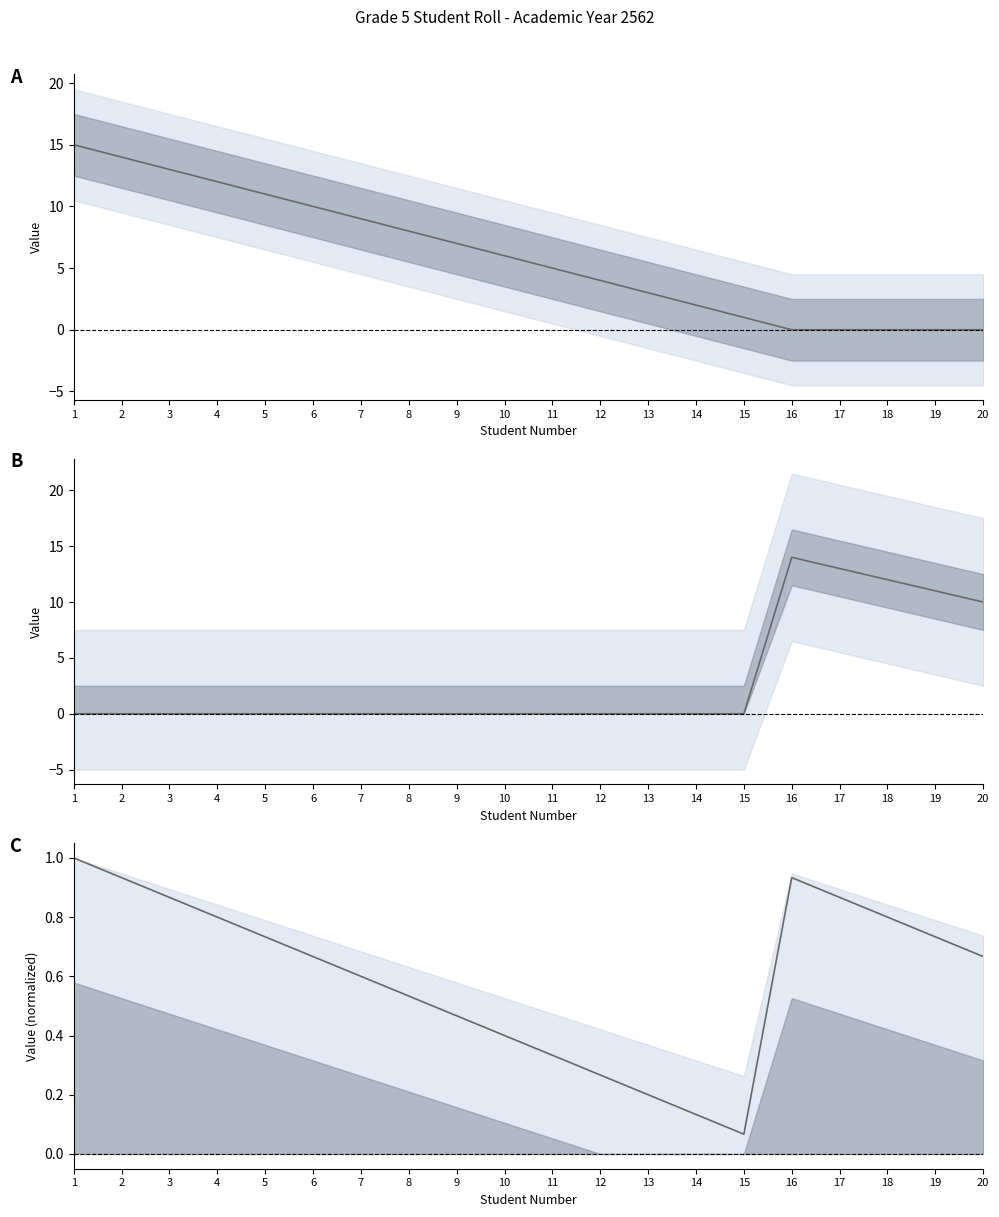

Reading left to right, transcribe all the data shown in this chart.

Male count: 1=15.0	2=14.0	3=13.0	4=12.0	5=11.0	6=10.0	7=9.0	8=8.0	9=7.0	10=6.0	11=5.0	12=4.0	13=3.0	14=2.0	15=1.0	16=0.0	17=0.0	18=0.0	19=0.0	20=0.0
Female count: 1=0.0	2=0.0	3=0.0	4=0.0	5=0.0	6=0.0	7=0.0	8=0.0	9=0.0	10=0.0	11=0.0	12=0.0	13=0.0	14=0.0	15=0.0	16=14.0	17=13.0	18=12.0	19=11.0	20=10.0
Total (normalized): 1=1.0	2=0.9	3=0.9	4=0.8	5=0.7	6=0.7	7=0.6	8=0.5	9=0.5	10=0.4	11=0.3	12=0.3	13=0.2	14=0.1	15=0.1	16=0.9	17=0.9	18=0.8	19=0.7	20=0.7